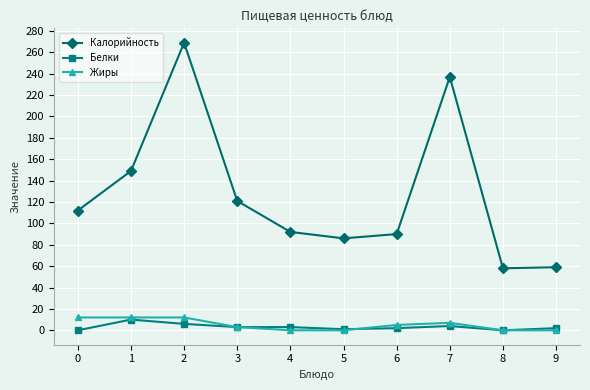

Which series has the widest spread of values?

Калорийность